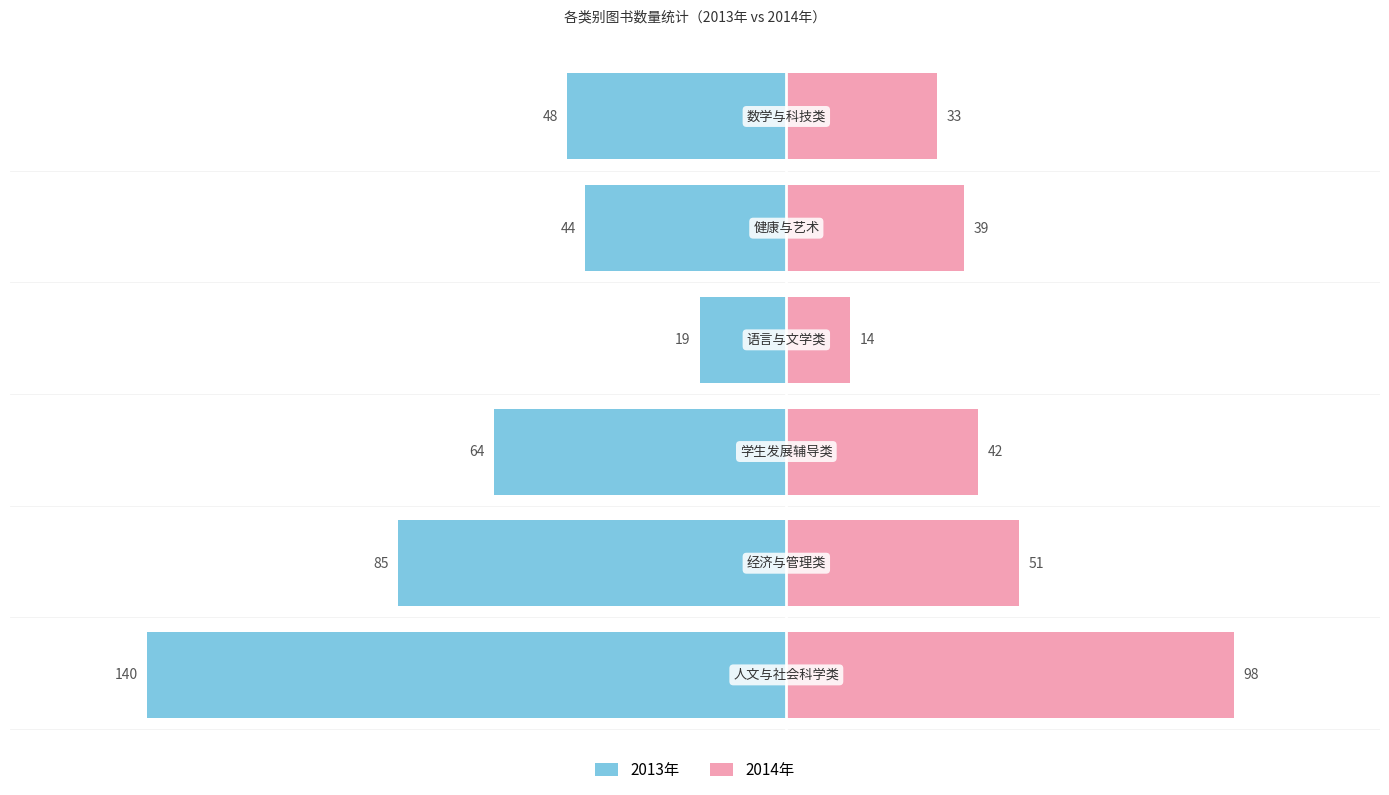

The 2013年 series shows -133 at 1. True or false?

False